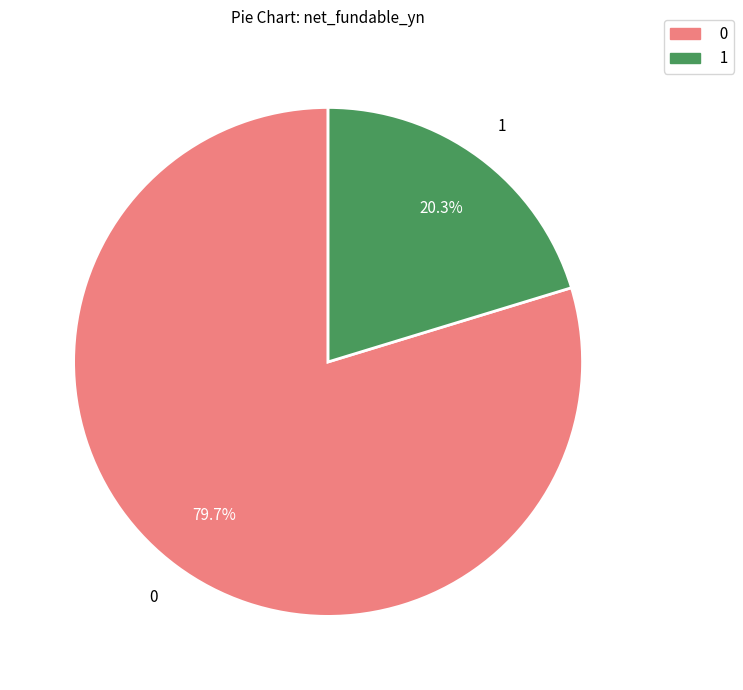

Rank the categories by value from lowest to highest.

1, 0